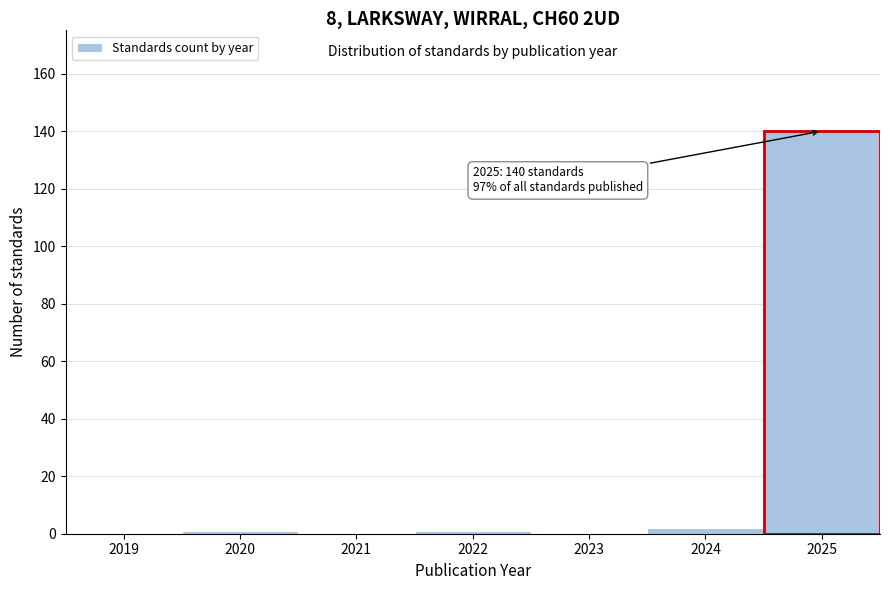

Reading left to right, what are all the values shown in this chart?

2019=0	2020=1	2021=0	2022=1	2023=0	2024=2	2025=140